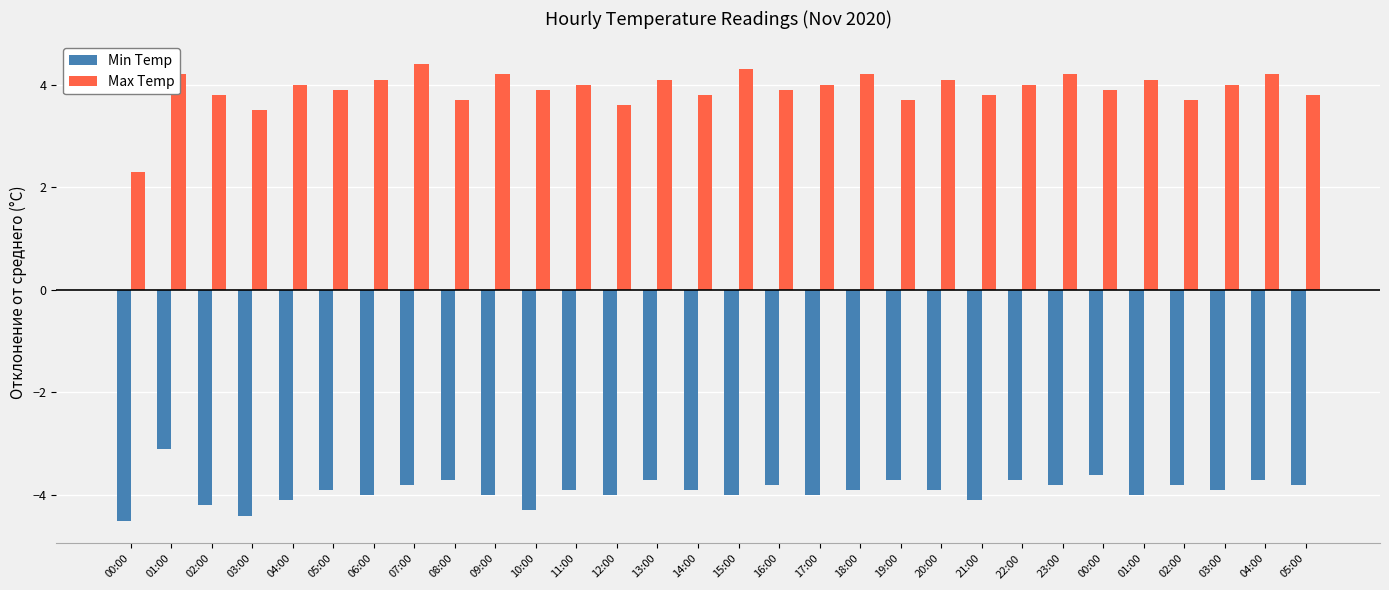

List the series in order of their overall mean, lowest first.

Min Temp, Max Temp